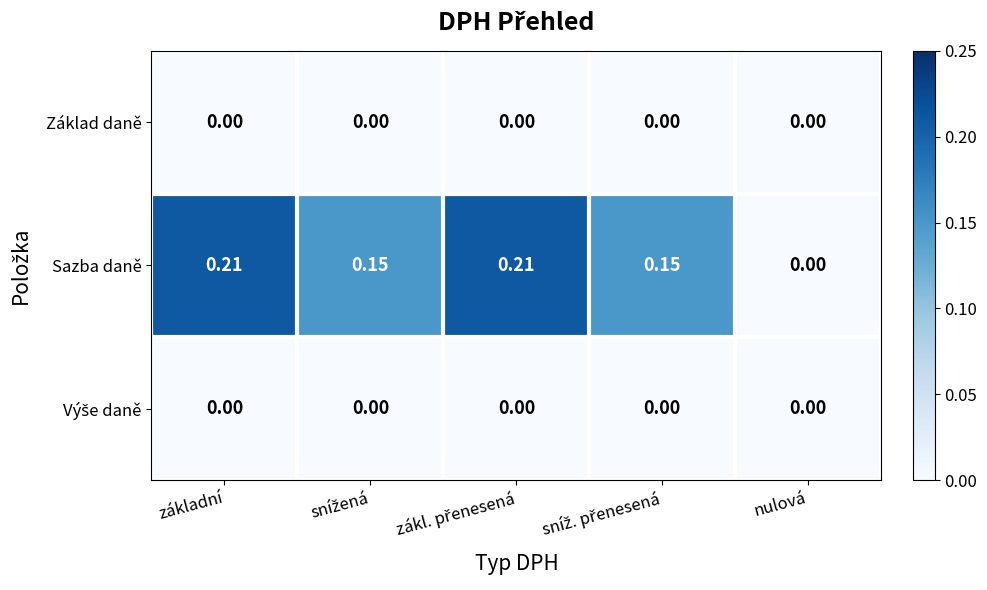

Which series has the largest total across all categories?

Sazba daně